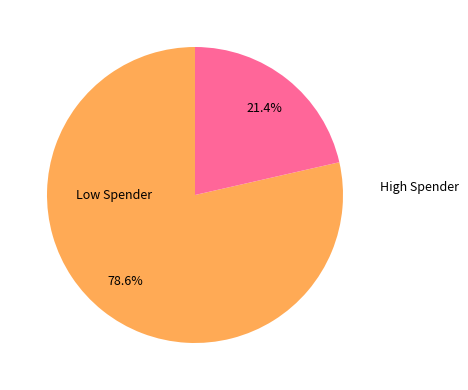

To the nearest percent, what is the difference between the largest and smallest slice percentages?

57%